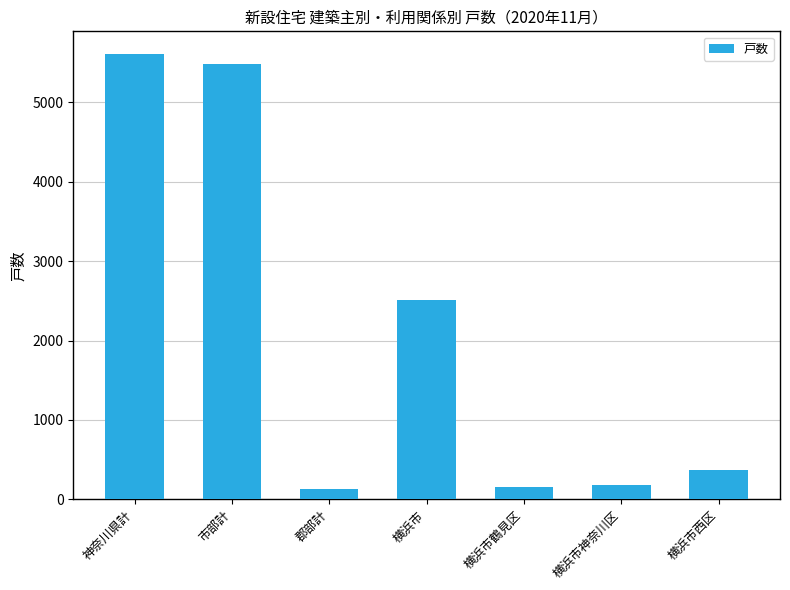

What is the difference between the values at 横浜市西区 and 神奈川県計?

5245